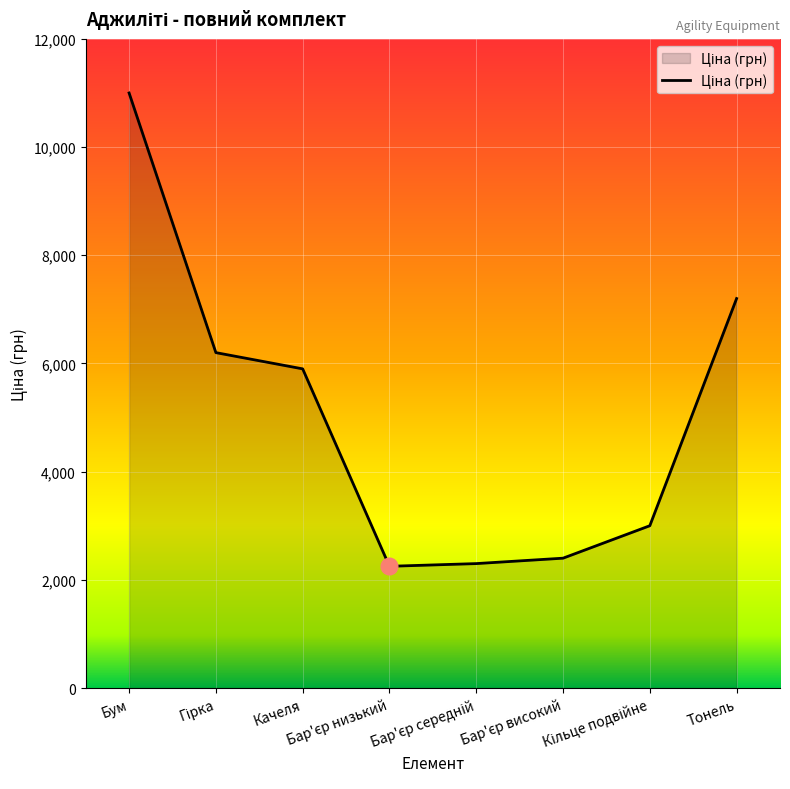

What is the average value?

5031